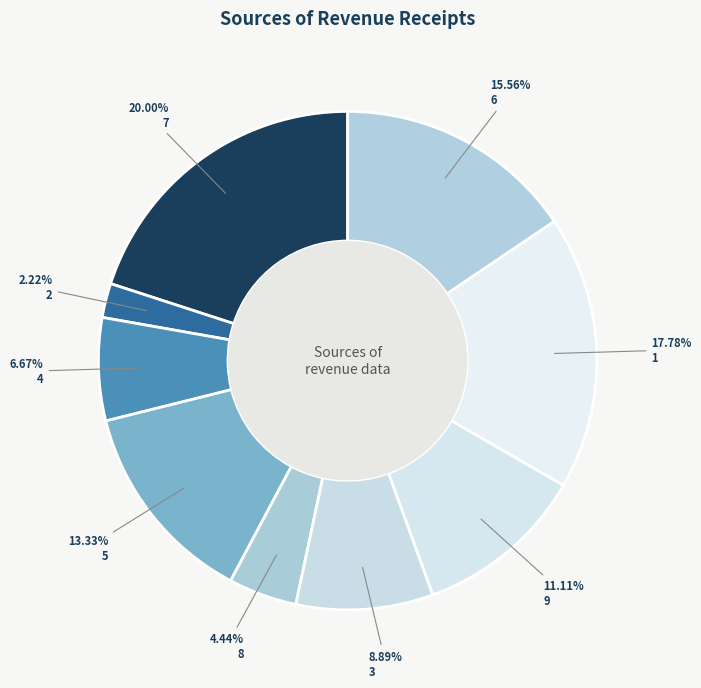

Which has a higher value, 9 or 1?

1